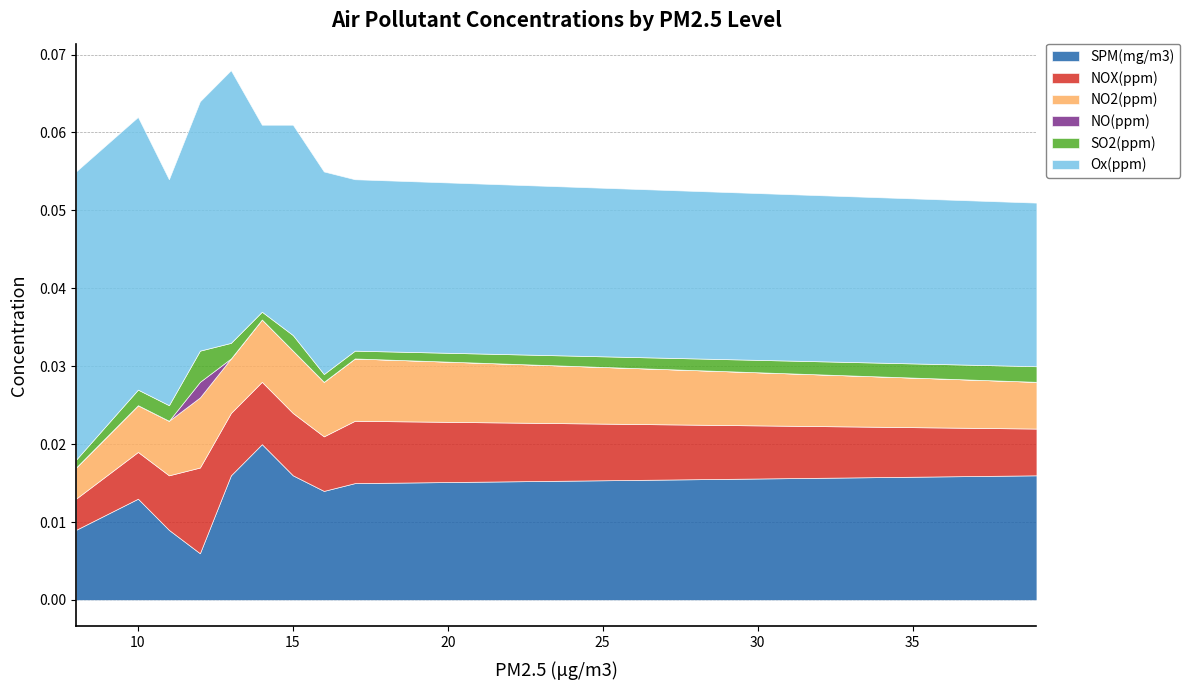

True or false: SPM(mg/m3) and NO(ppm) cross at least once.

False